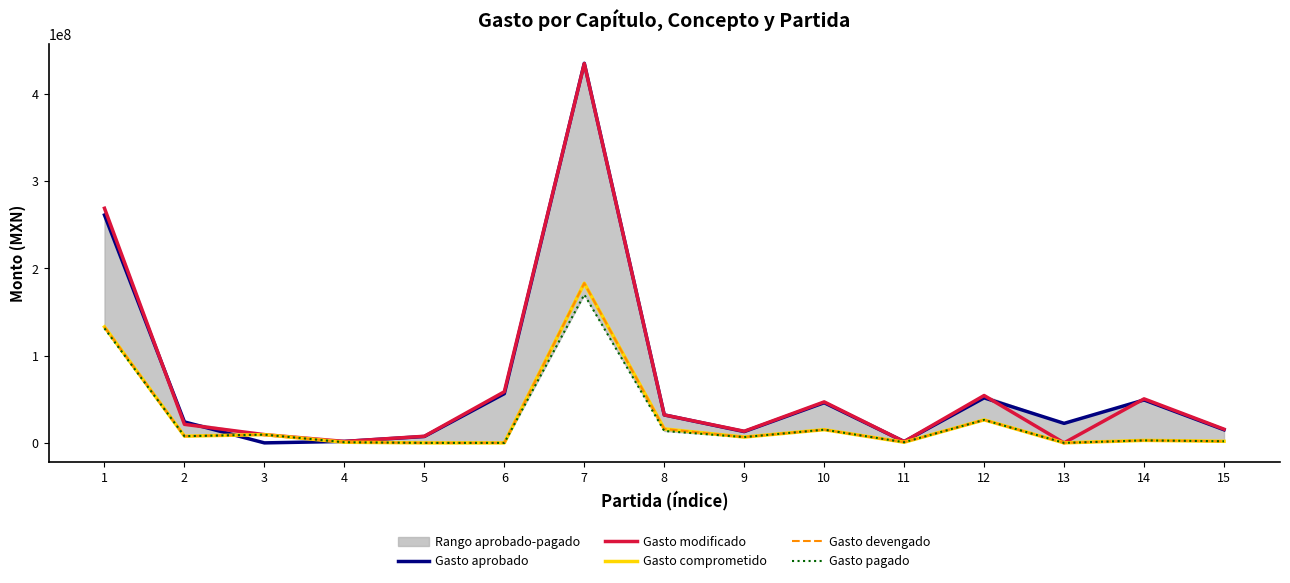

The value of Gasto aprobado at 4 is 1677540.0. True or false?

True